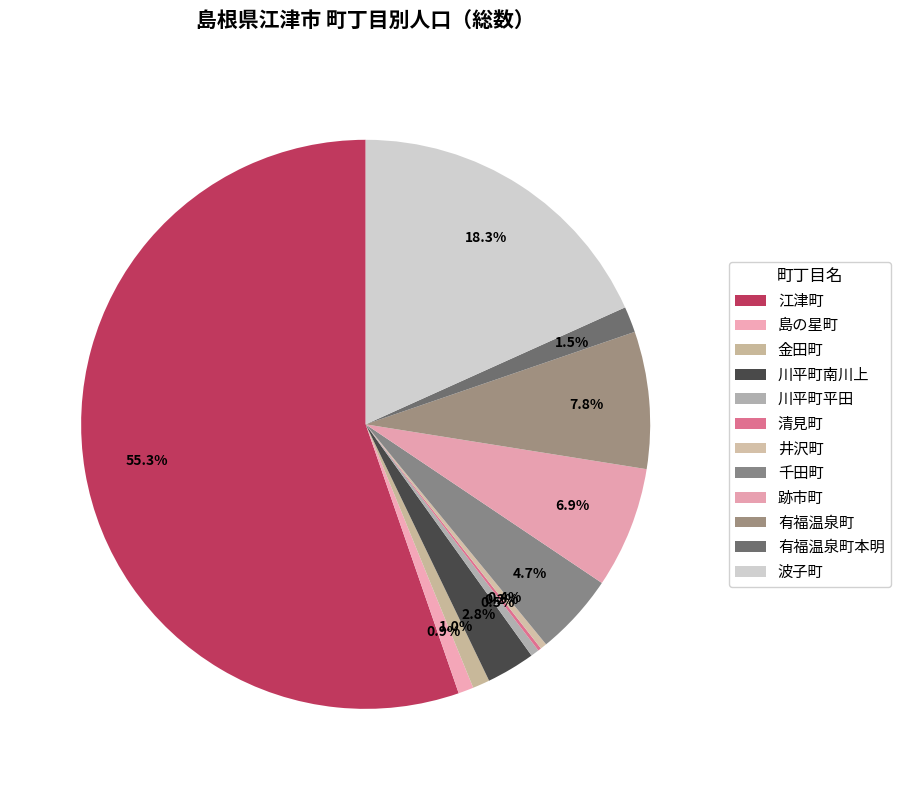

Is 江津町 the majority of the pie?

Yes